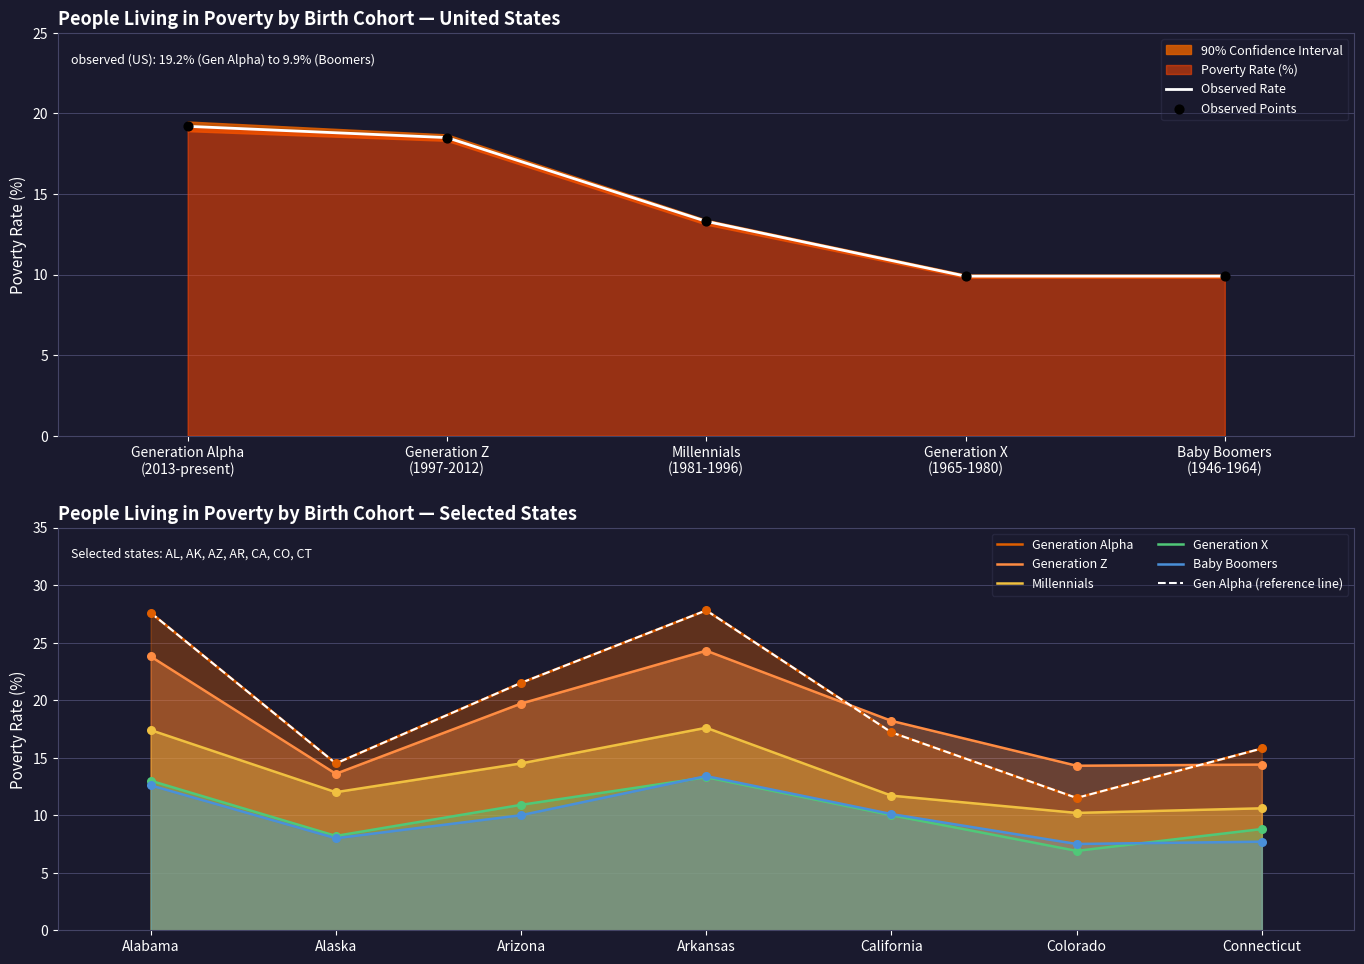

Is the value of Poverty Rate (%) at Generation X
(1965-1980) greater than the value of Upper Bound (%) at Generation Alpha
(2013-present)?

No